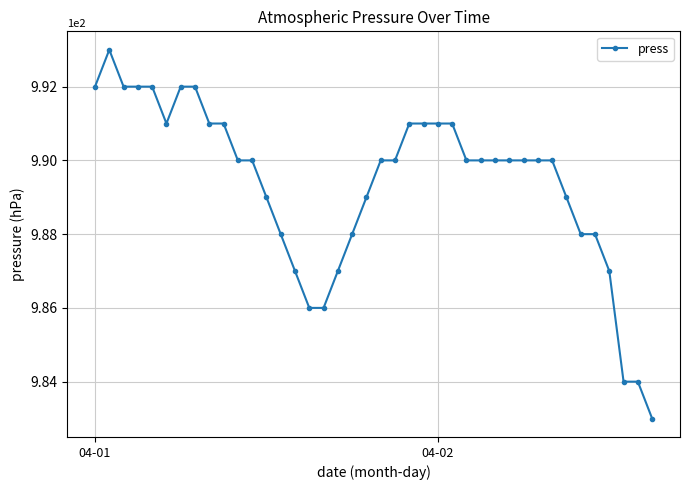

What is the greatest value displayed?

993